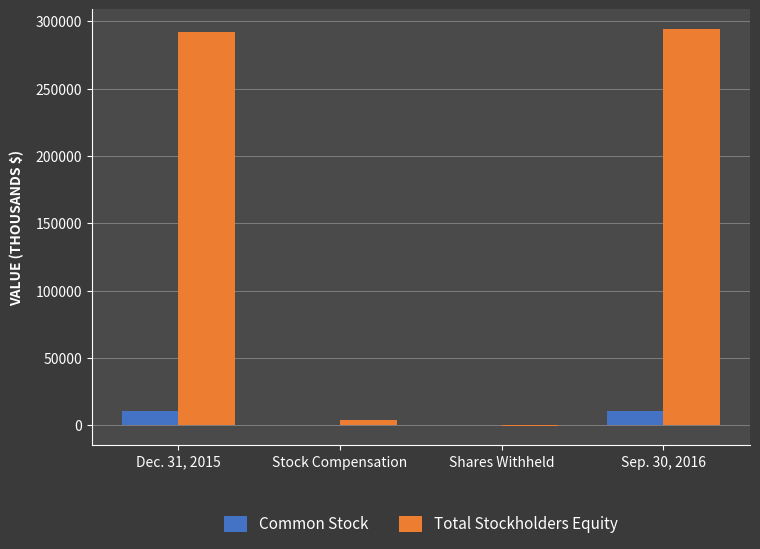

What is the maximum value for Total Stockholders Equity?

294018